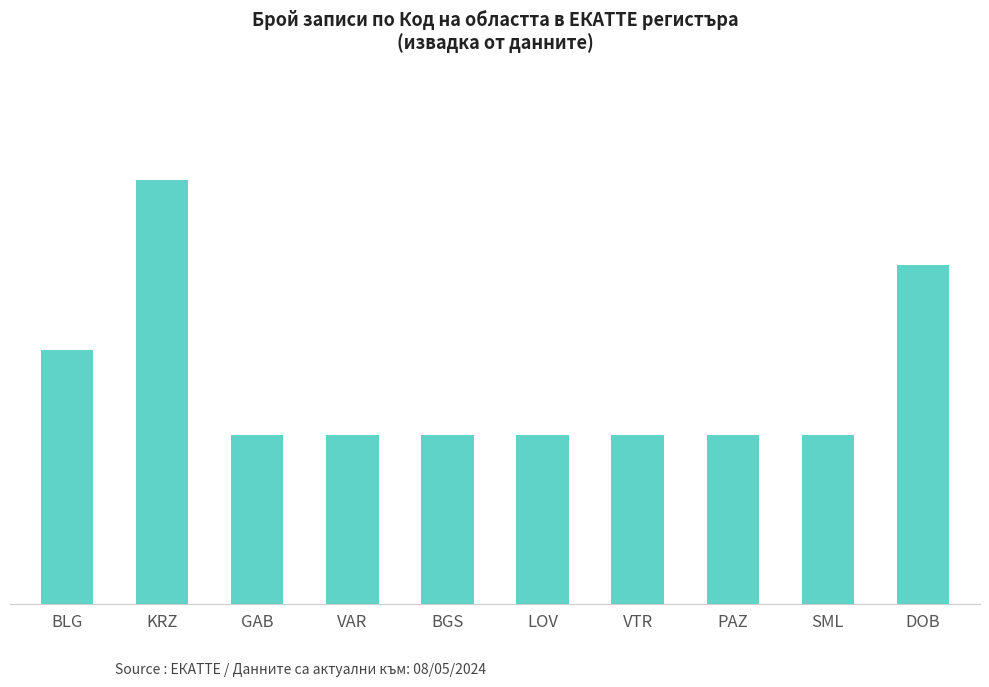

The value at DOB is 2. True or false?

False